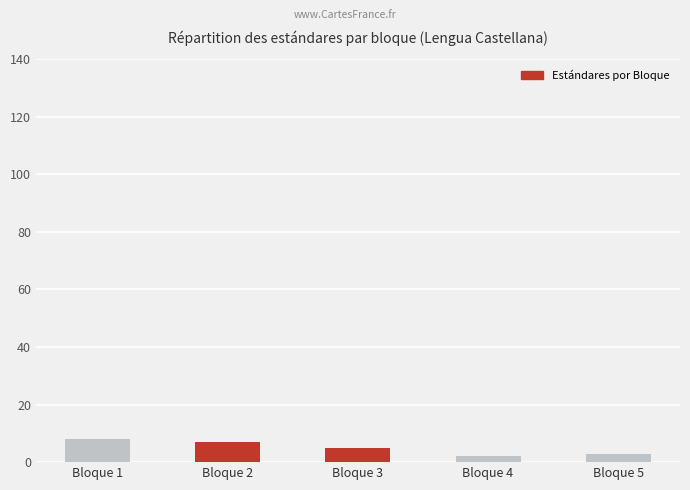

True or false: the data shows 5 at Bloque 3.

True